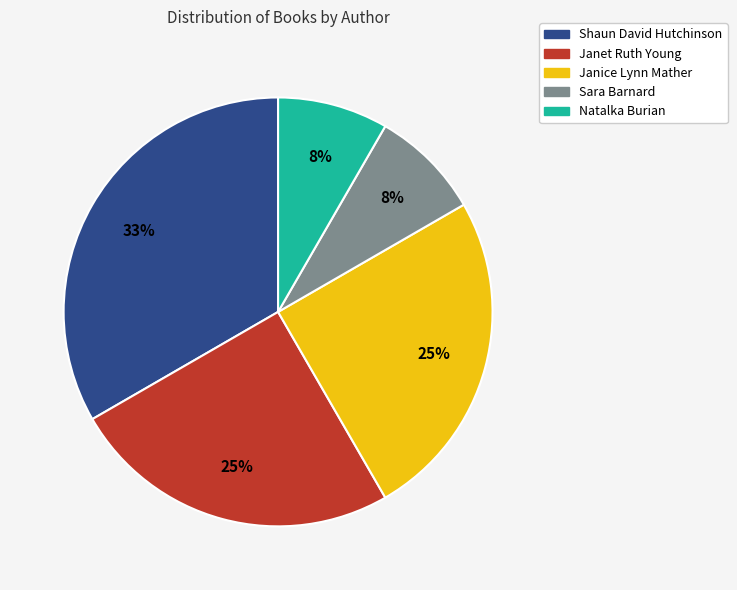

To the nearest percent, what portion does Shaun David Hutchinson represent?

33%